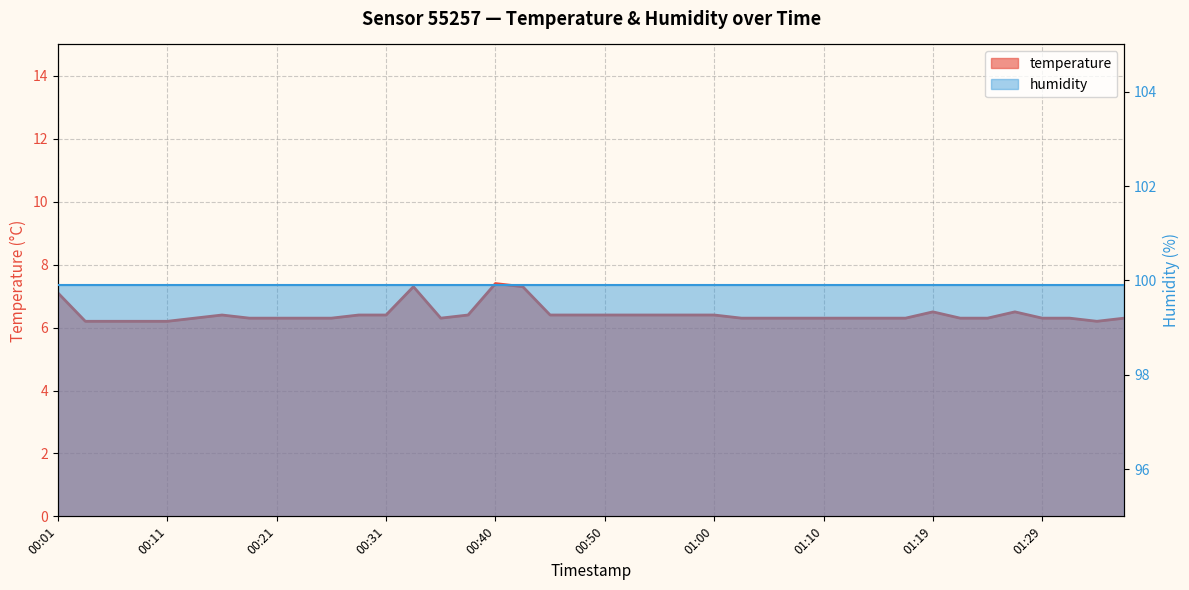

Reading left to right, extract all data points from this chart.

00:01=7.1	00:04=6.2	00:06=6.2	00:09=6.2	00:11=6.2	00:14=6.3	00:16=6.4	00:18=6.3	00:21=6.3	00:23=6.3	00:26=6.3	00:28=6.4	00:31=6.4	00:33=7.3	00:35=6.3	00:38=6.4	00:40=7.4	00:43=7.3	00:45=6.4	00:48=6.4	00:50=6.4	00:53=6.4	00:55=6.4	00:57=6.4	01:00=6.4	01:02=6.3	01:05=6.3	01:07=6.3	01:10=6.3	01:12=6.3	01:14=6.3	01:17=6.3	01:19=6.5	01:22=6.3	01:24=6.3	01:27=6.5	01:29=6.3	01:31=6.3	01:34=6.2	01:36=6.3